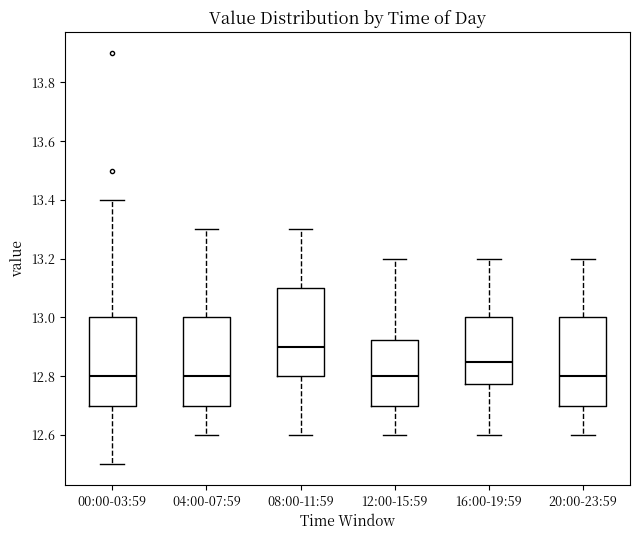

Reading left to right, transcribe this box plot: for each box, give where its median line is, the range the box spans, and where its two whiskers end, as read against the y-axis. The values are not printed on the chart, so give them approximately, as read against the axis.

00:00-03:59: median 12.80, box 12.70 to 13.00, whiskers 12.50 to 13.40
04:00-07:59: median 12.80, box 12.70 to 13.00, whiskers 12.60 to 13.30
08:00-11:59: median 12.90, box 12.80 to 13.10, whiskers 12.60 to 13.30
12:00-15:59: median 12.80, box 12.70 to 12.92, whiskers 12.60 to 13.20
16:00-19:59: median 12.86, box 12.78 to 13.00, whiskers 12.60 to 13.20
20:00-23:59: median 12.80, box 12.70 to 13.00, whiskers 12.60 to 13.20